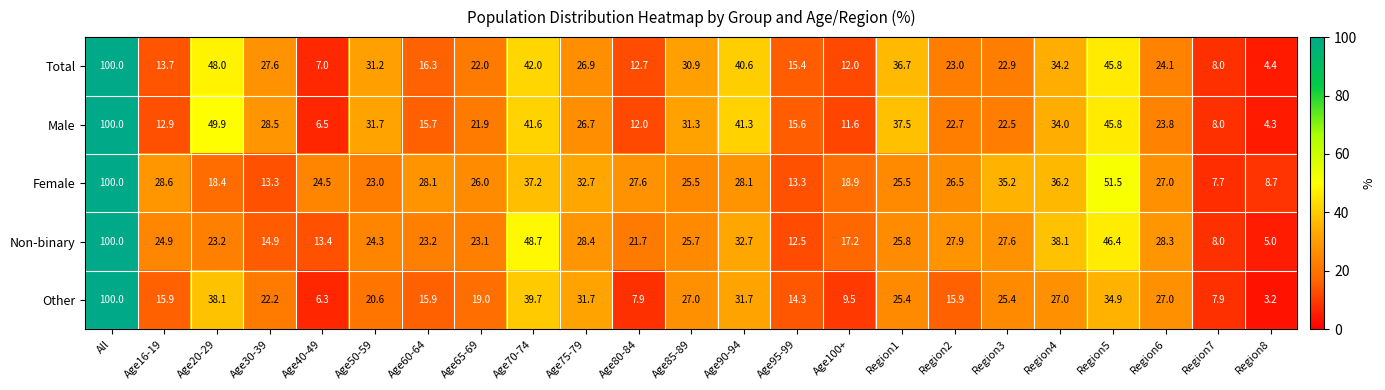

What is the approximate value of Other at Age70-74?

39.7